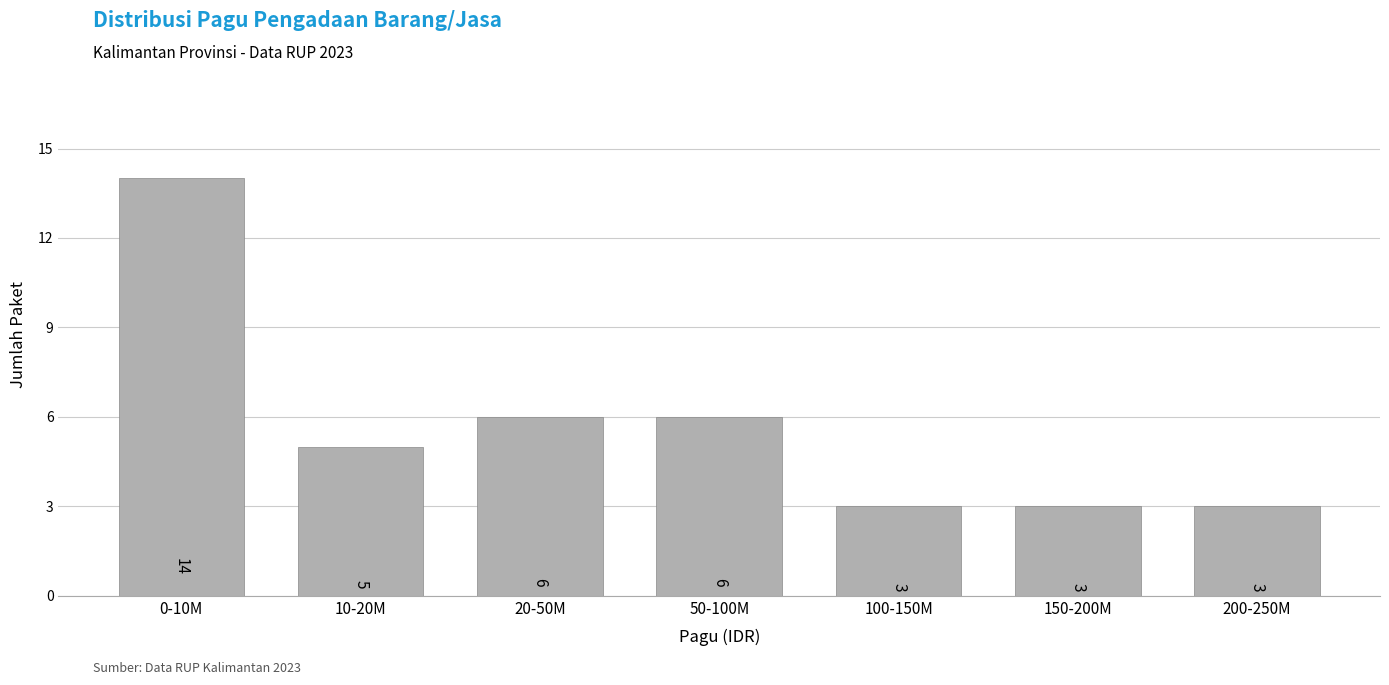

Reading left to right, what are all the values shown in this chart?

14	5	6	6	3	3	3